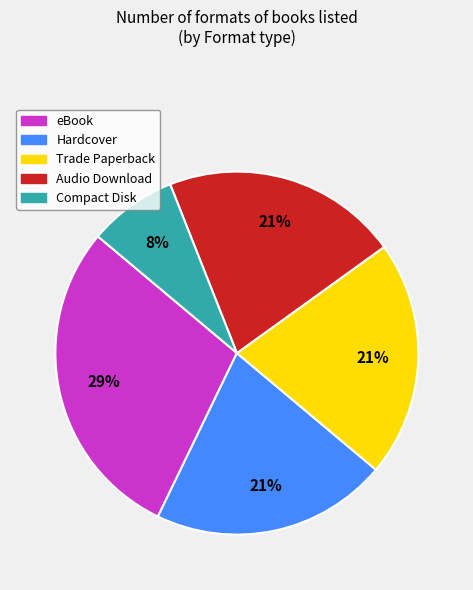

To the nearest percent, what portion does Hardcover represent?

21%